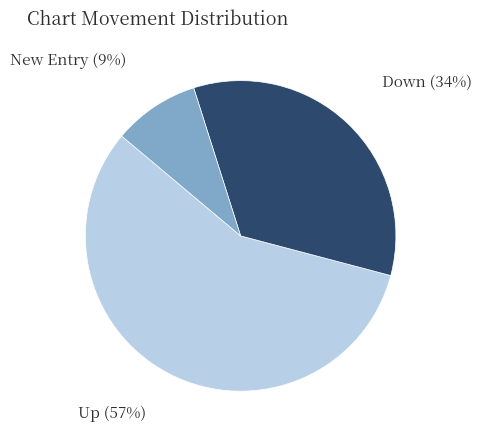

To the nearest percent, what is the difference between the largest and smallest slice percentages?

48%